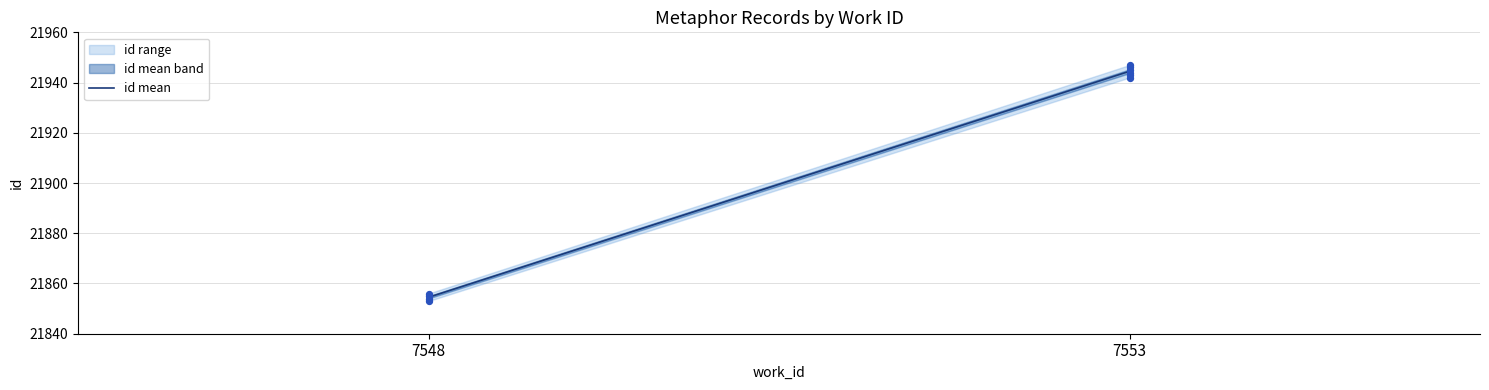

What is the change in value from 7548 to 7553?

+90.0